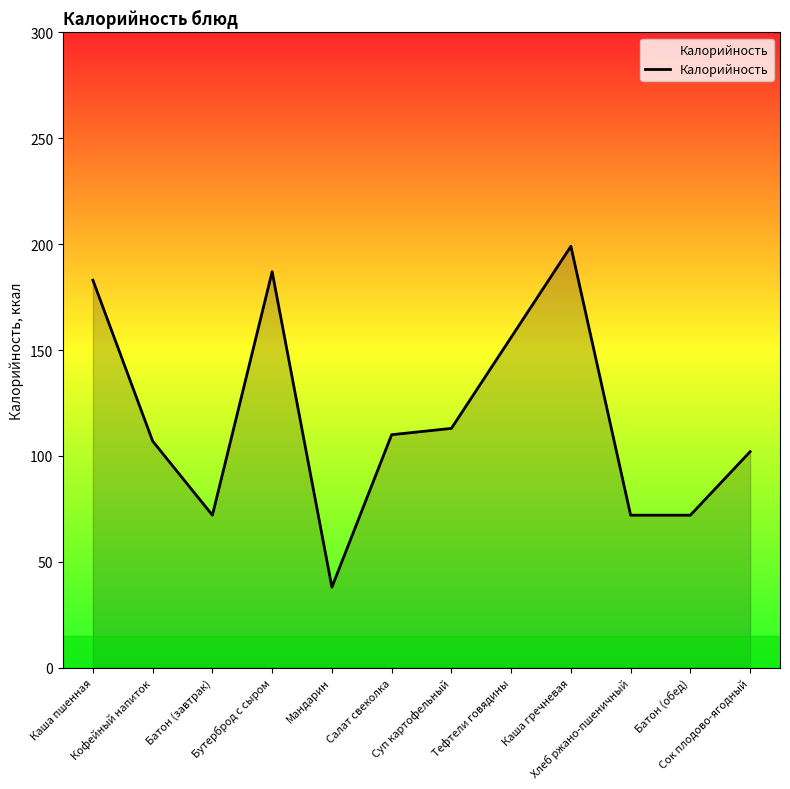

What is the smallest value displayed?

38